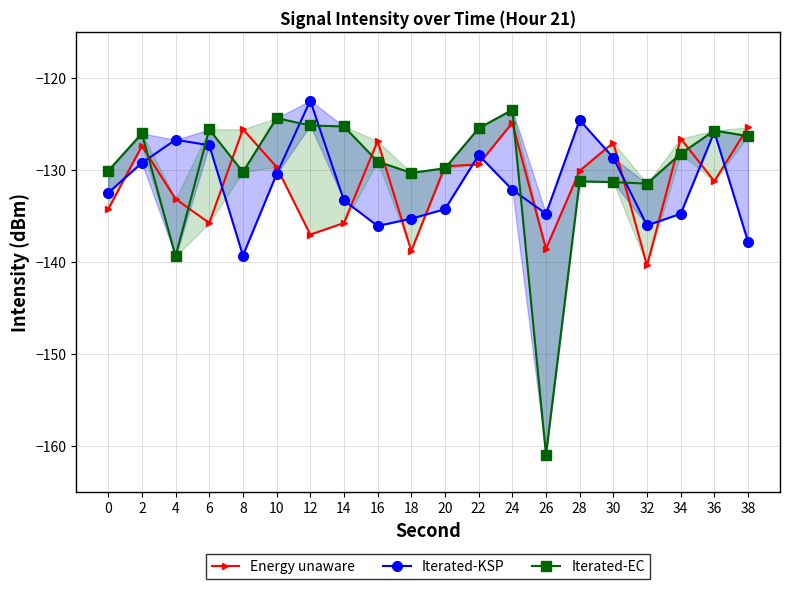

What is the difference between the Energy unaware values at 24 and 28?

5.2